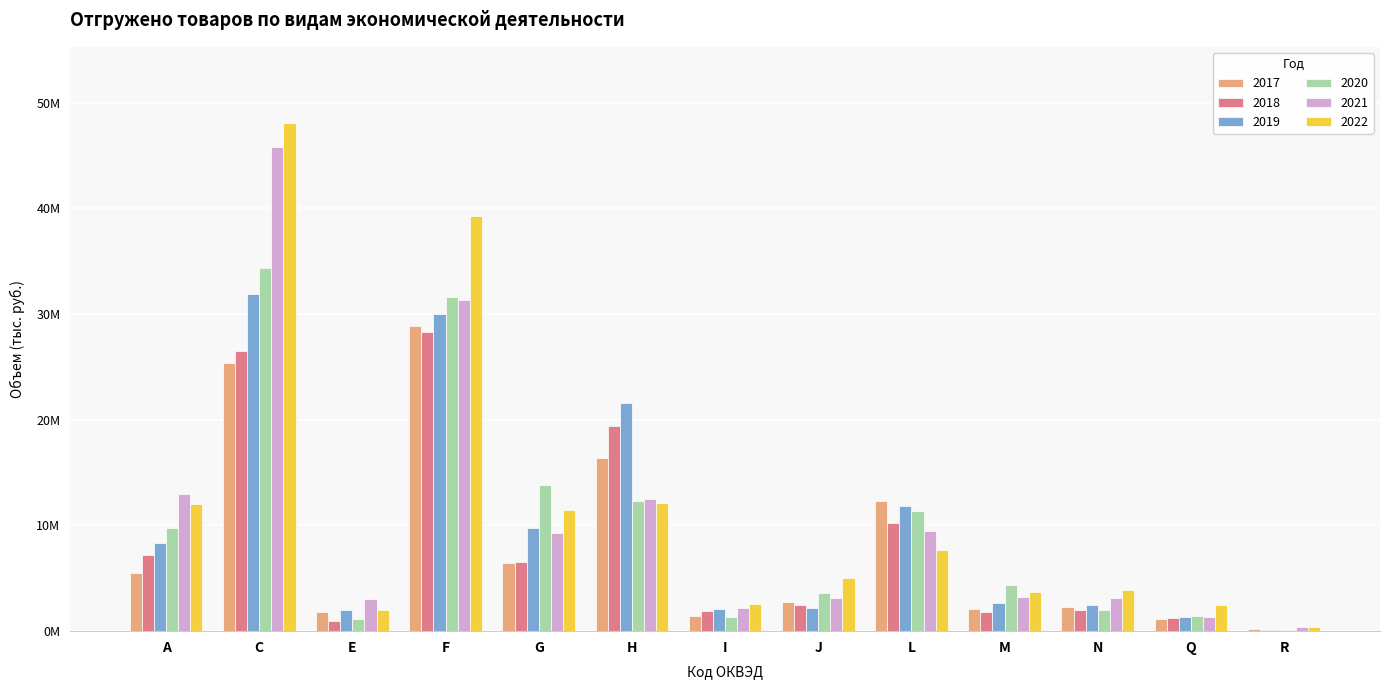

What is the maximum value shown in the chart?

48073105.1